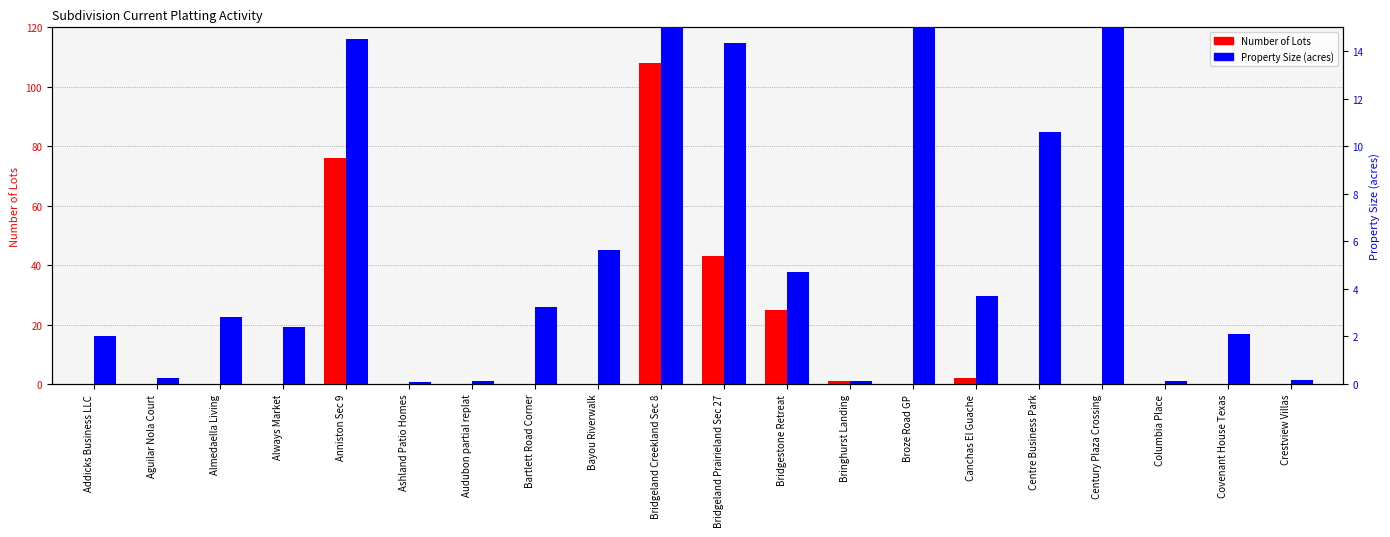

At which label does Property Size (acres) reach its minimum?

Ashland Patio Homes